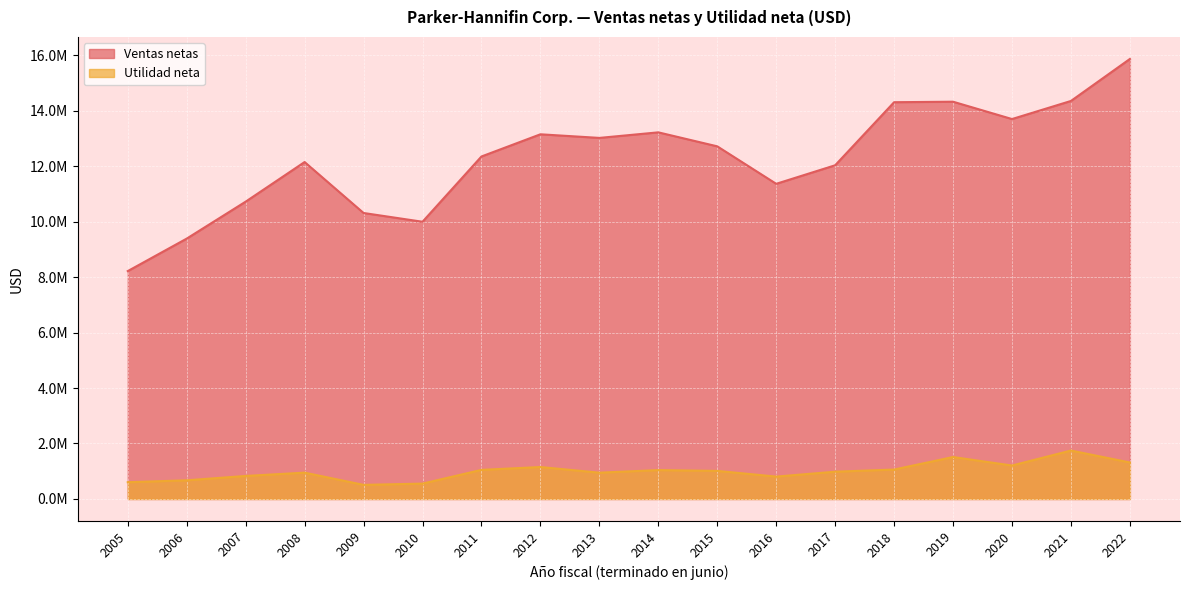

At 2006, list the series in order from smallest to largest.

Utilidad neta, Ventas netas